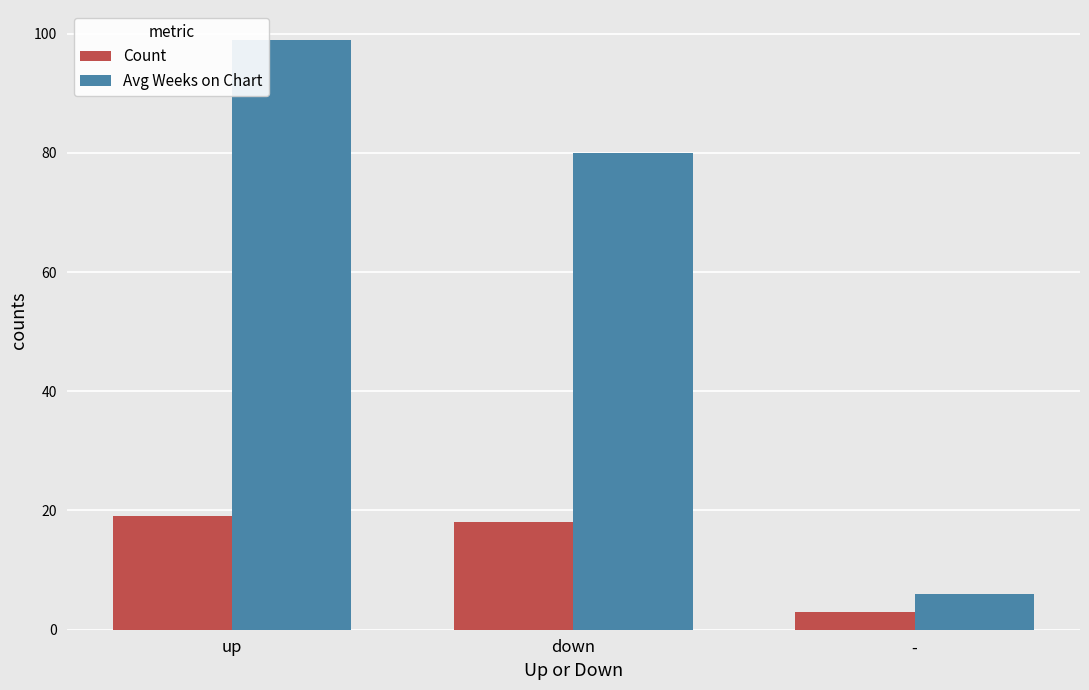

Which series has the largest total across all categories?

Avg Weeks on Chart